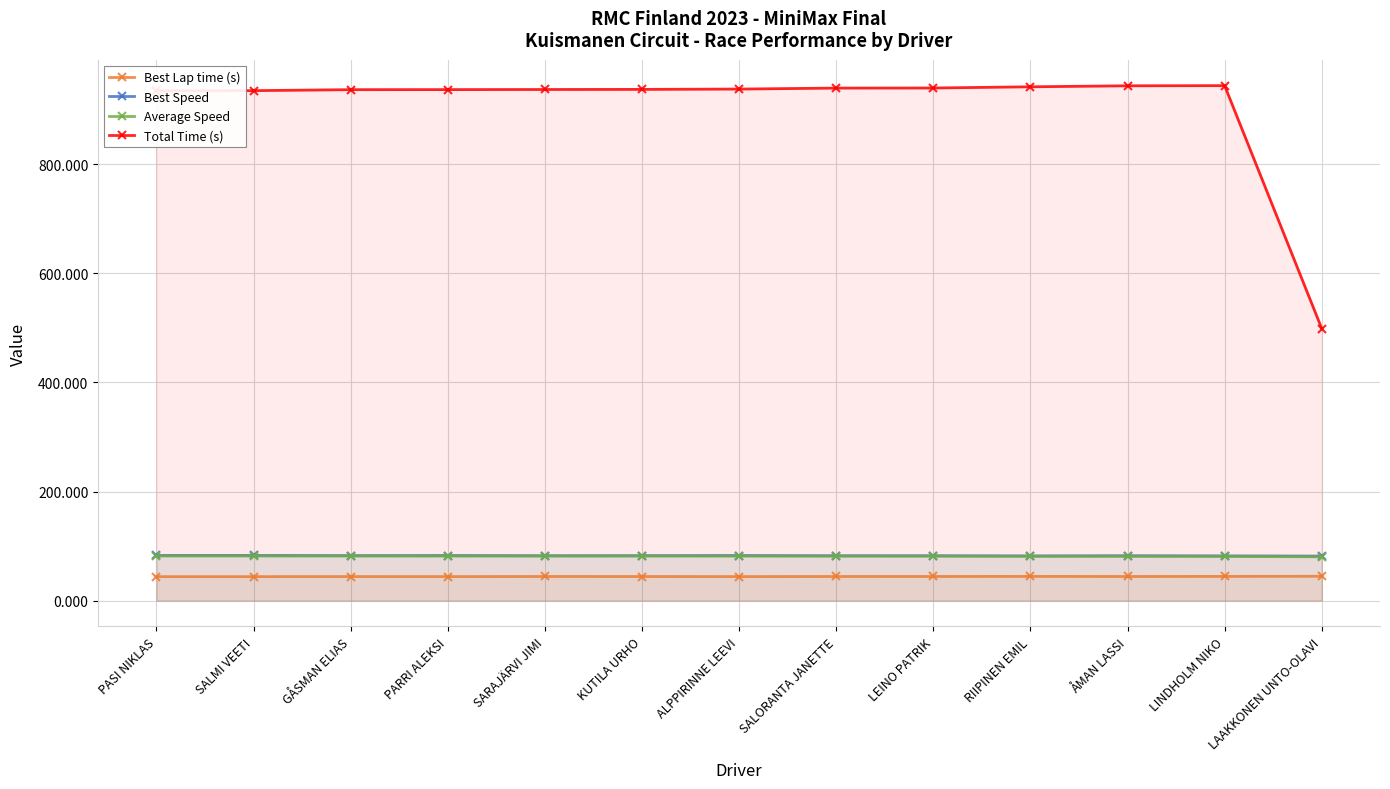

What is the minimum value shown in the chart?

44.0